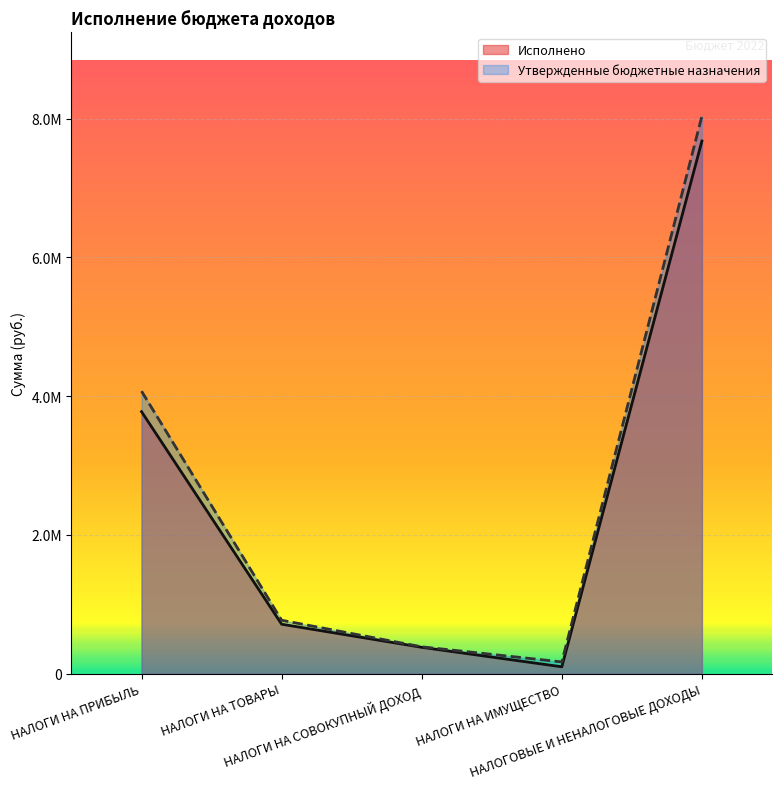

What are all the series names shown in the legend?

Исполнено, Утвержденные бюджетные назначения